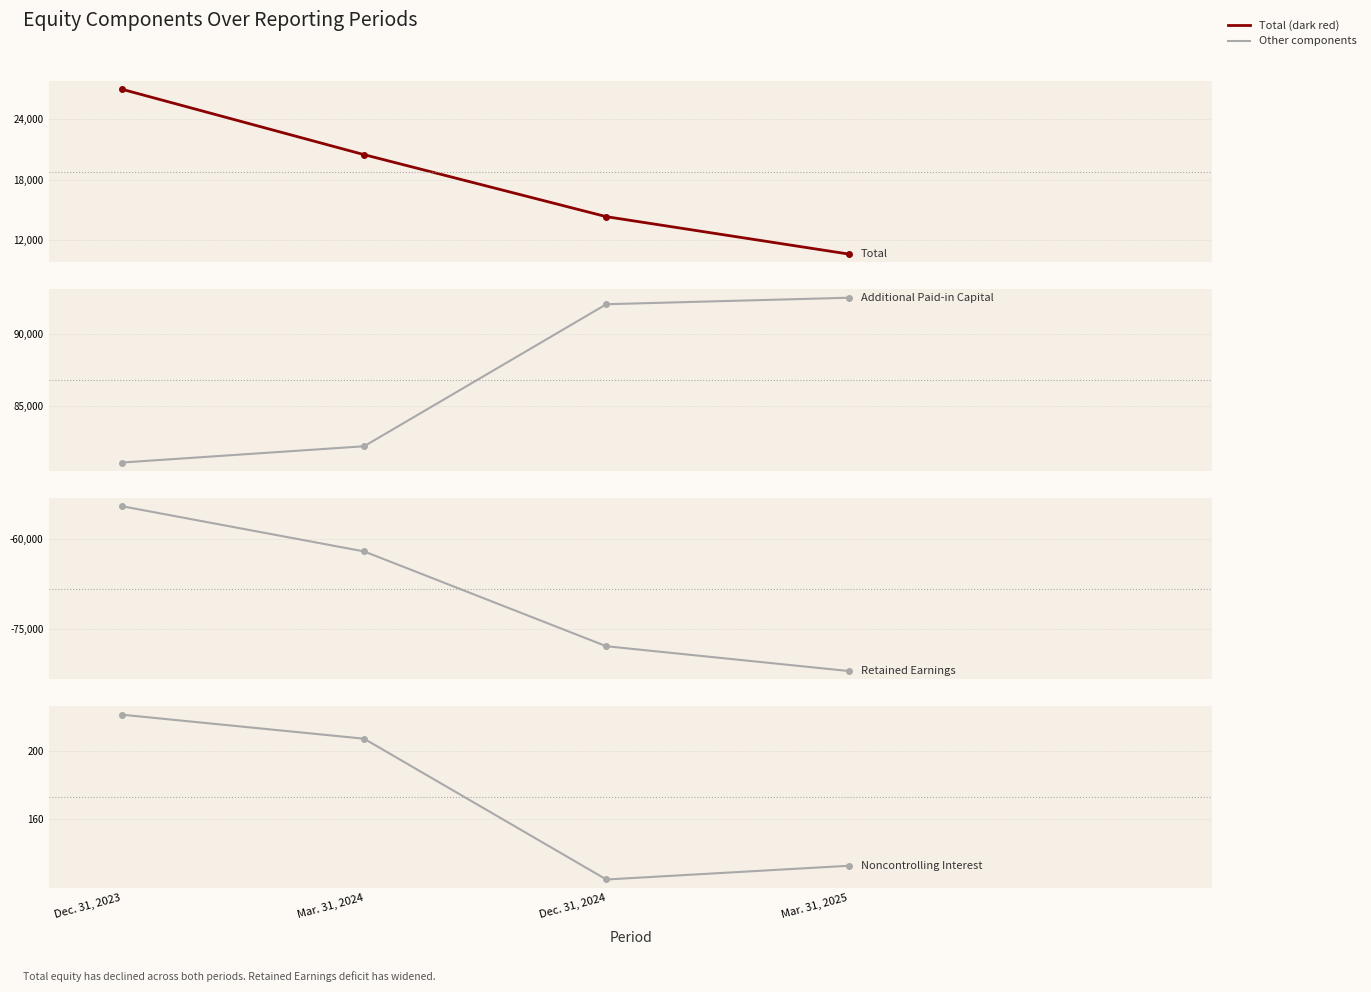

Between Dec. 31, 2023 and Dec. 31, 2024, which series saw the biggest shift?

Retained Earnings [Member]